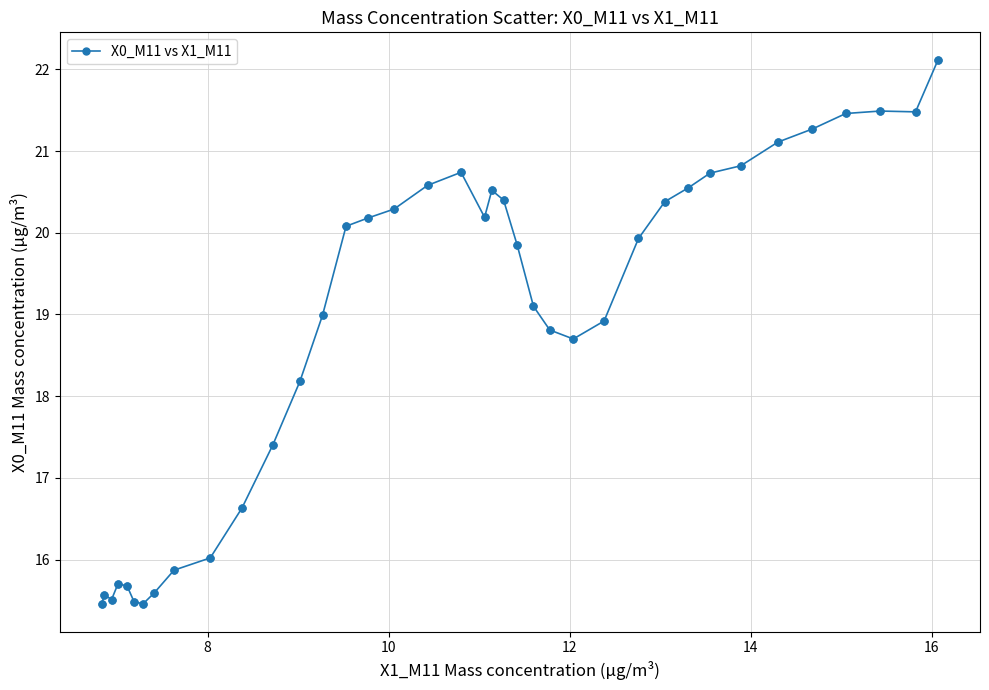

What is the sum of all values?

717.2